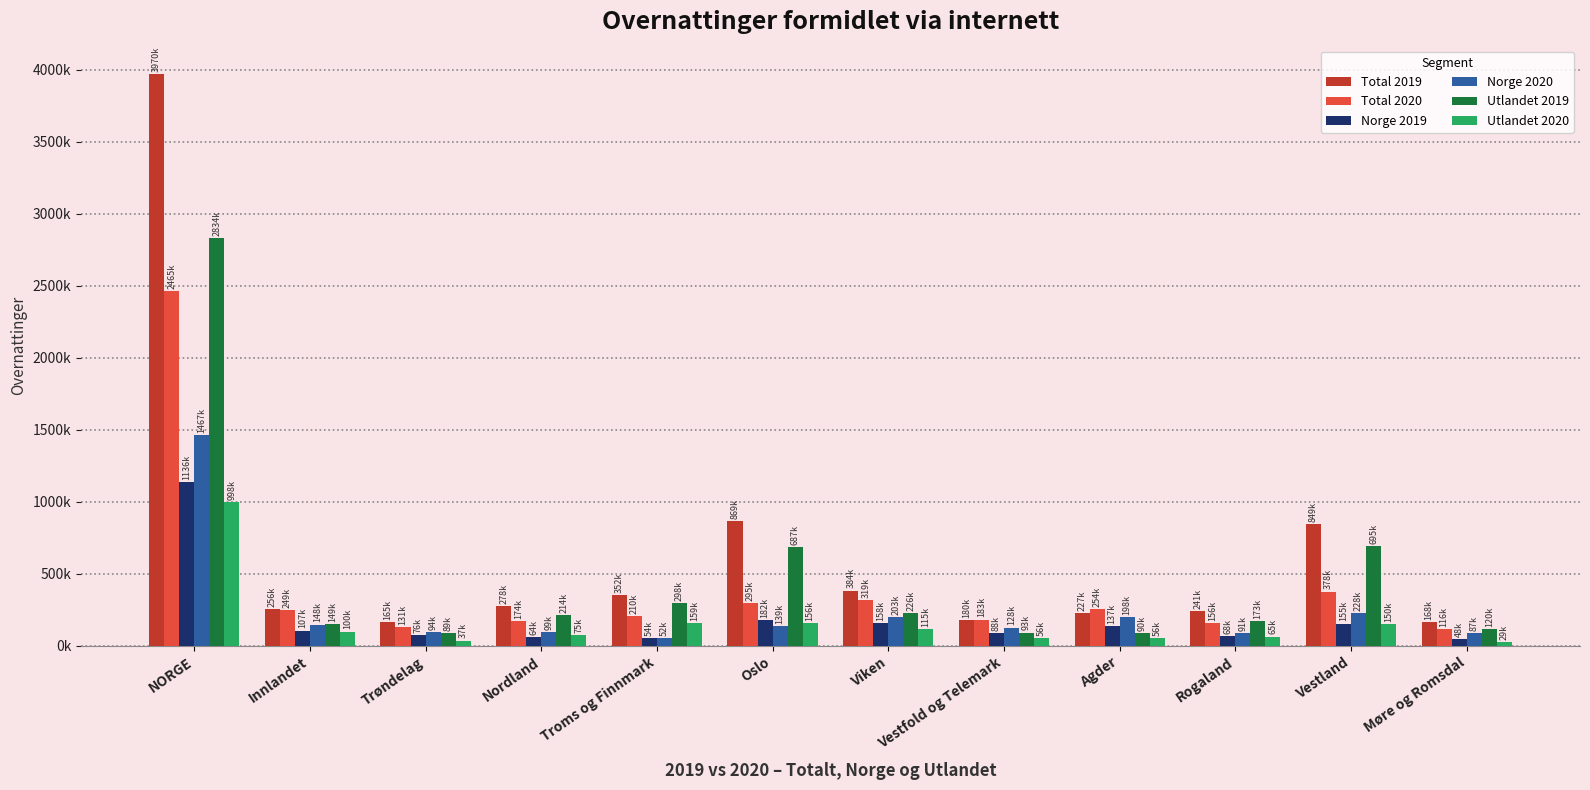

Are the bars grouped side by side (vs. stacked)?

Yes